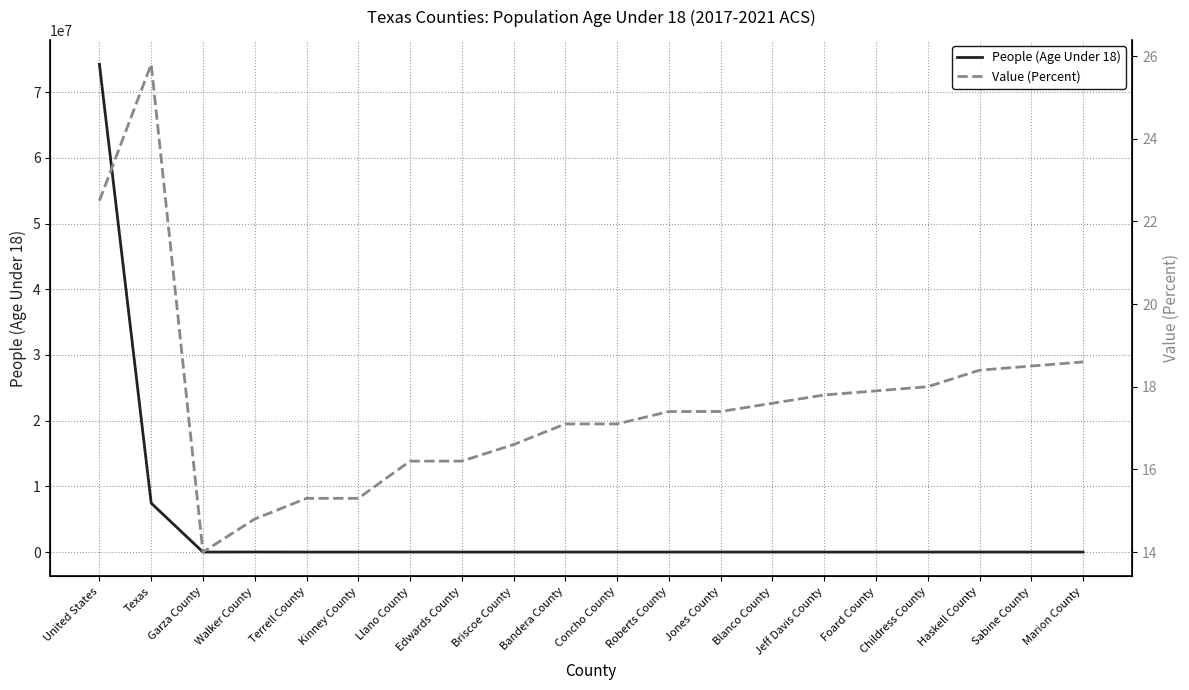

What is the label of the 13th point from the right?

Edwards County